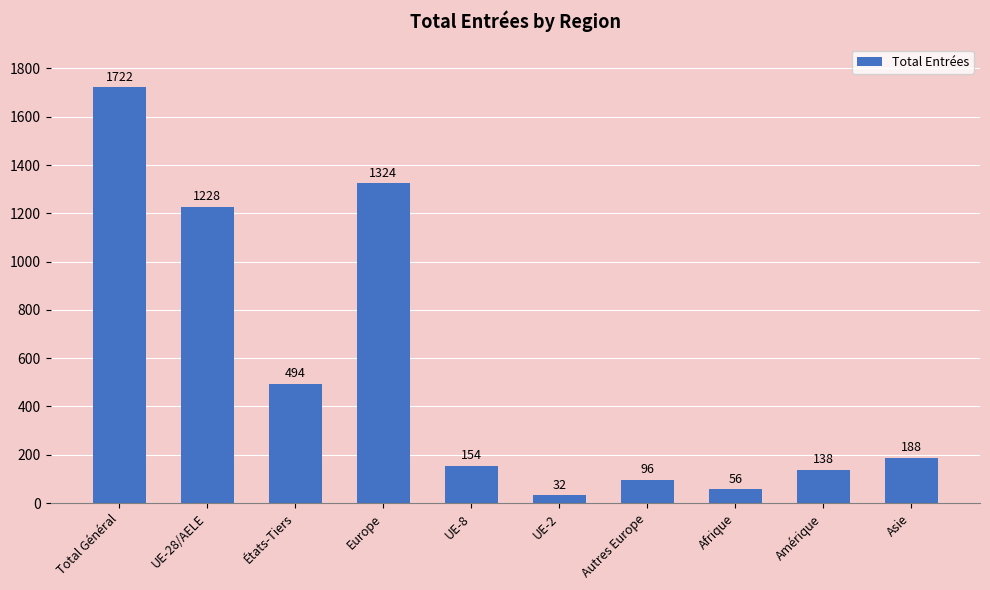

What position from the left is Asie?

10